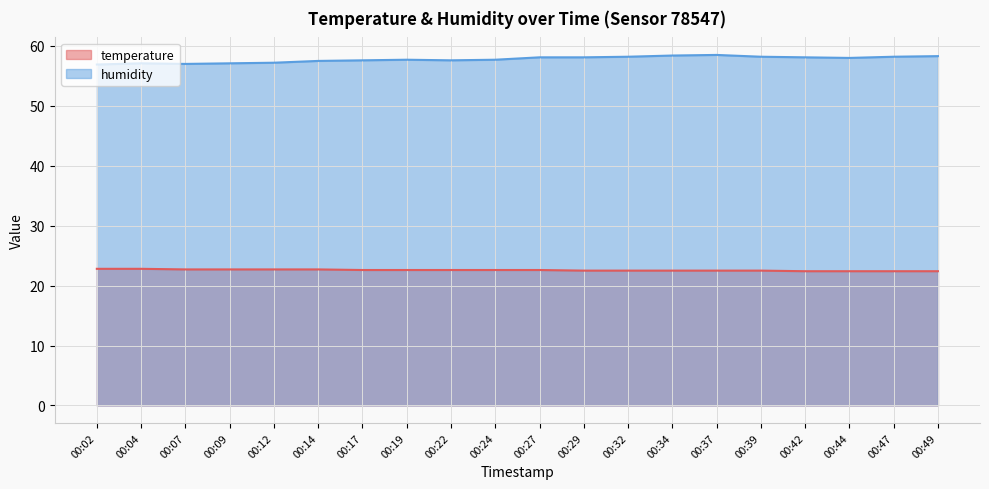

What is the difference between the maximum and minimum values in the humidity series?

1.6